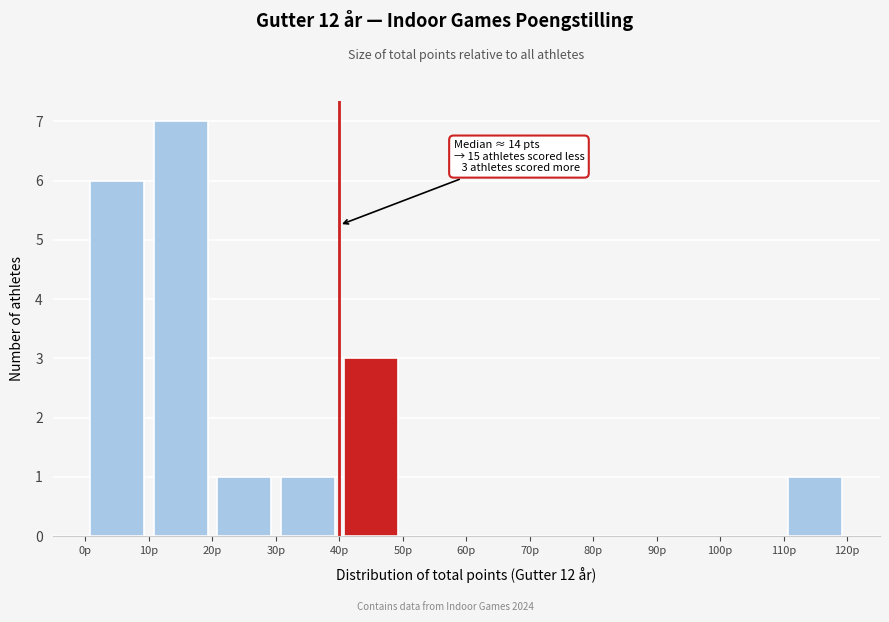

Which range on the x-axis has the tallest bar?

10 to 20